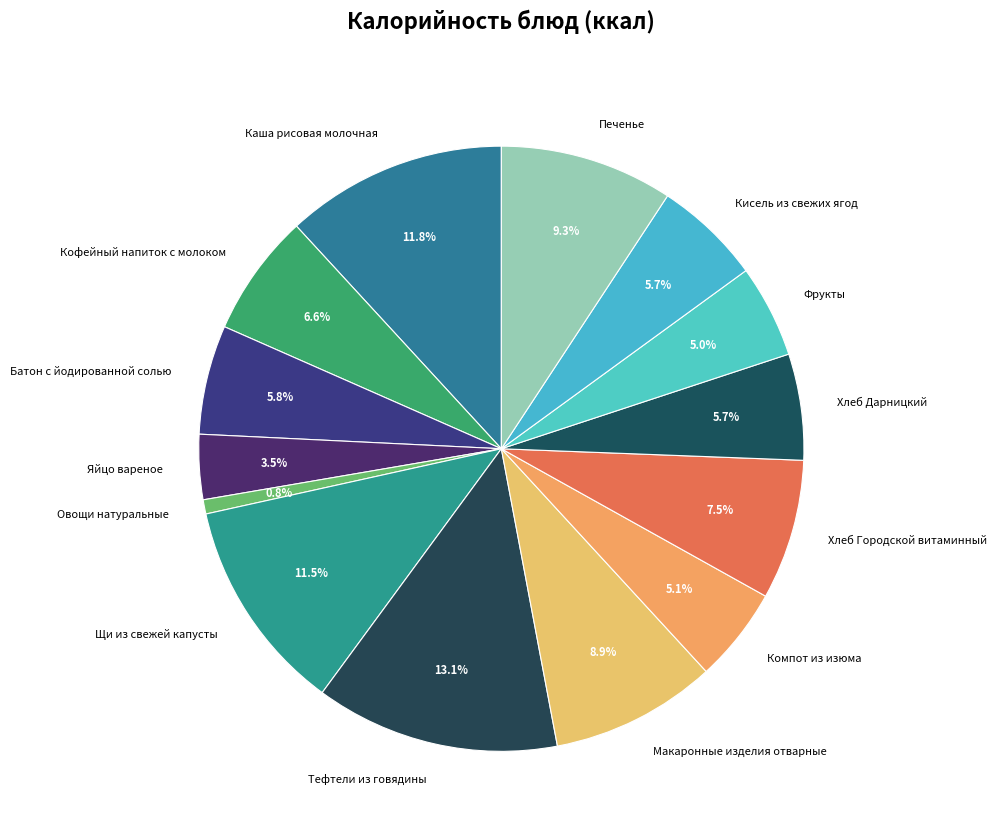

To the nearest percent, what is the difference between the largest and smallest slice percentages?

12%